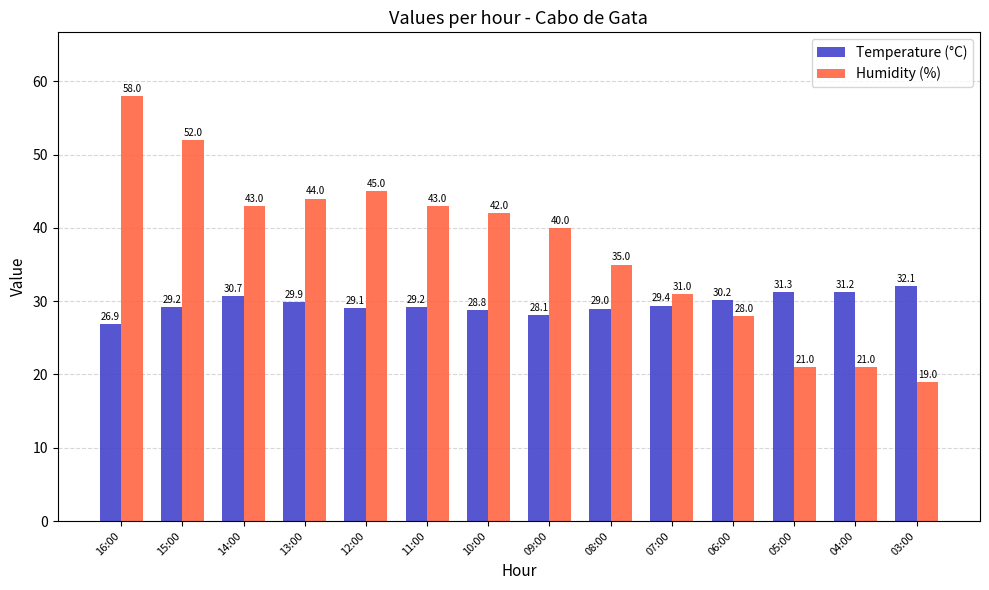

Reading left to right, transcribe all the data shown in this chart.

Temperature (°C): 26.9	29.2	30.7	29.9	29.1	29.2	28.8	28.1	29.0	29.4	30.2	31.3	31.2	32.1
Humidity (%): 58.0	52.0	43.0	44.0	45.0	43.0	42.0	40.0	35.0	31.0	28.0	21.0	21.0	19.0